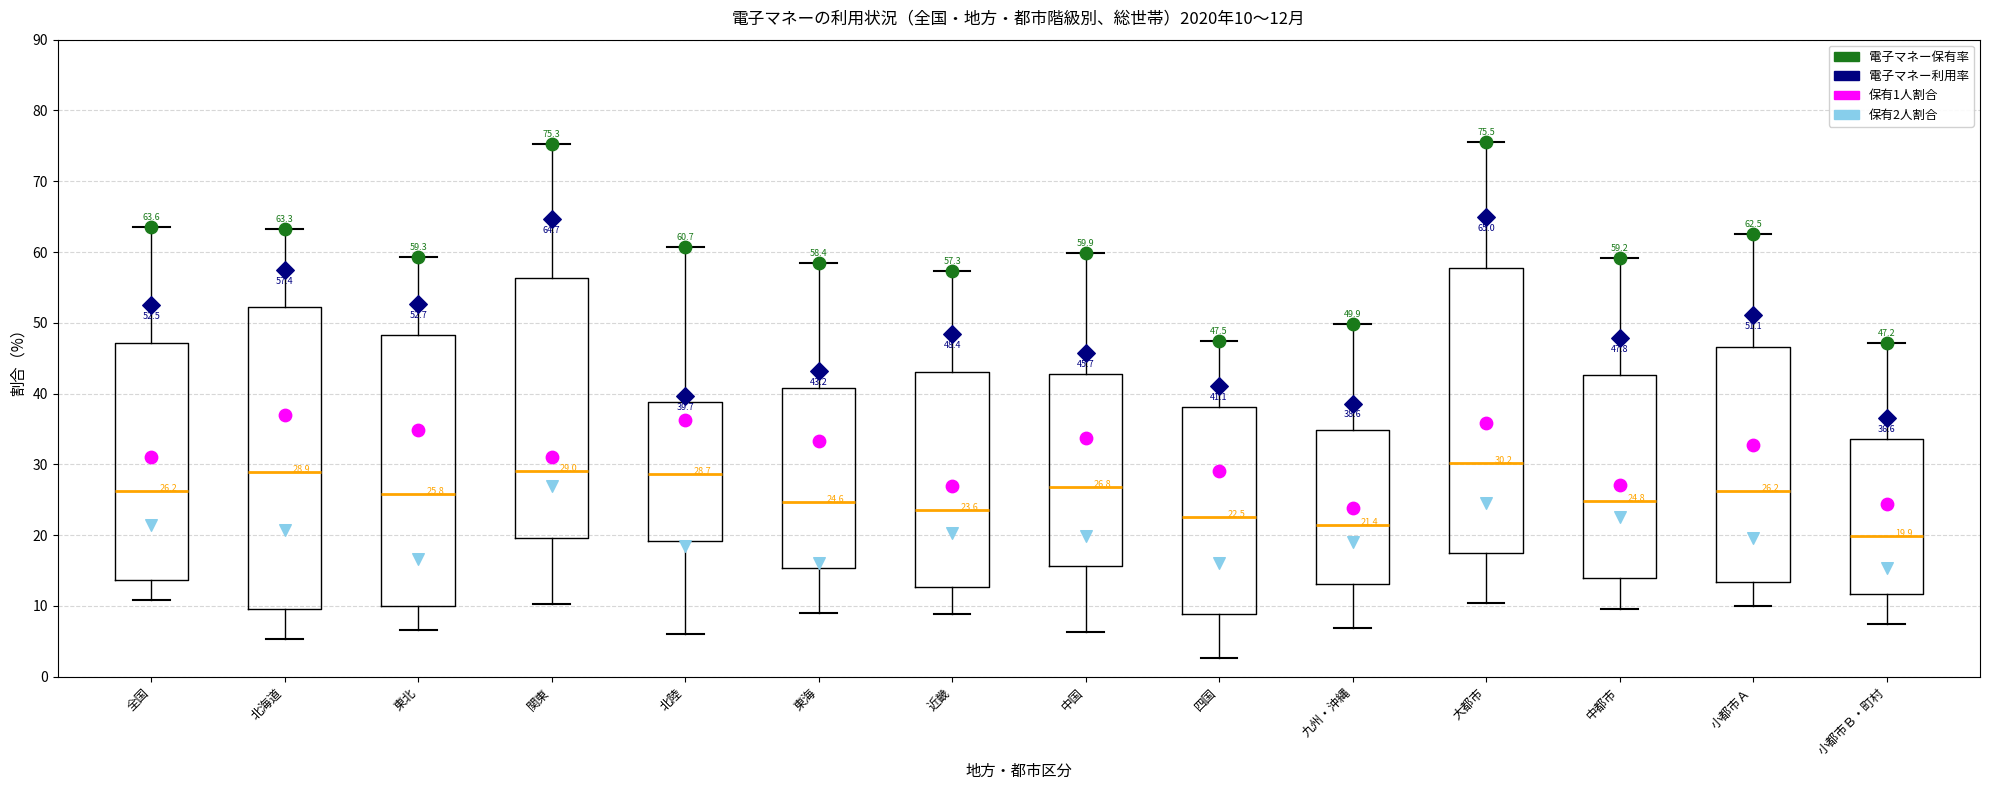

Which box's median line is the highest?

大都市